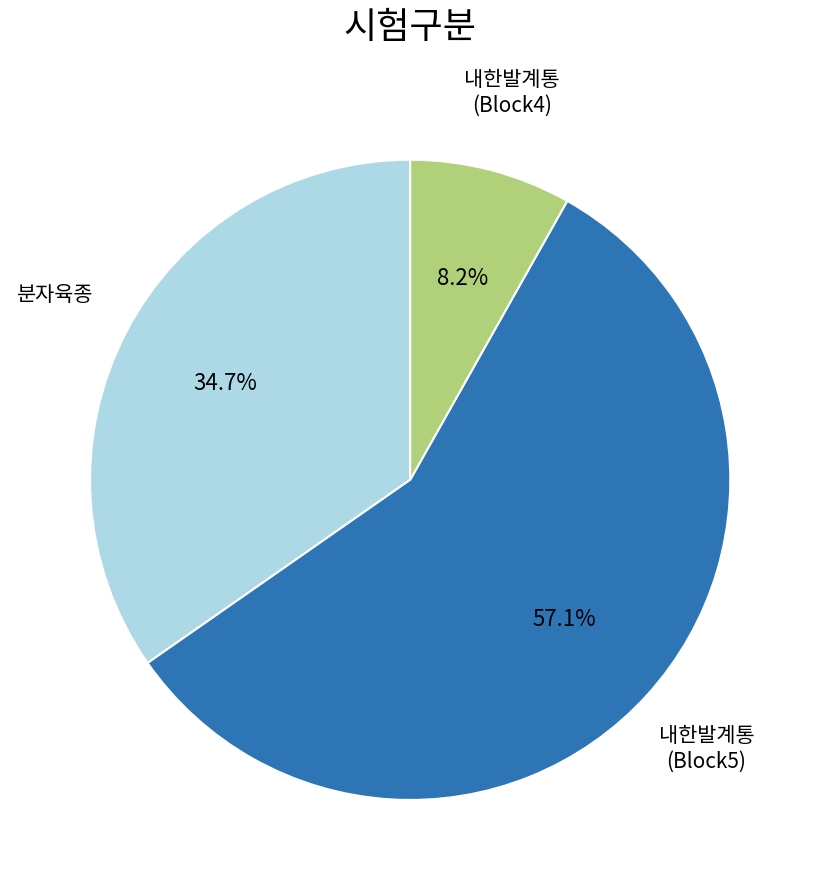

Is there a majority slice in this chart?

Yes